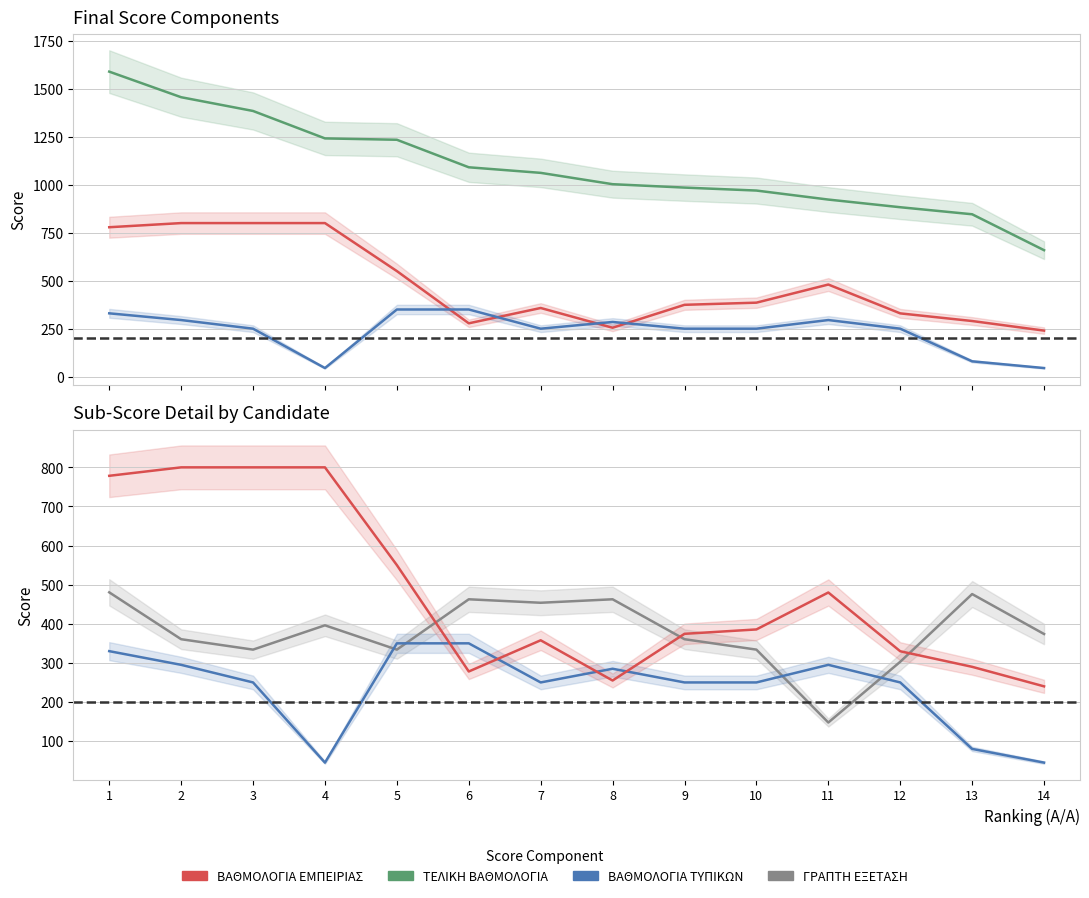

What is the difference between the highest and lowest values at 2?

1160.5